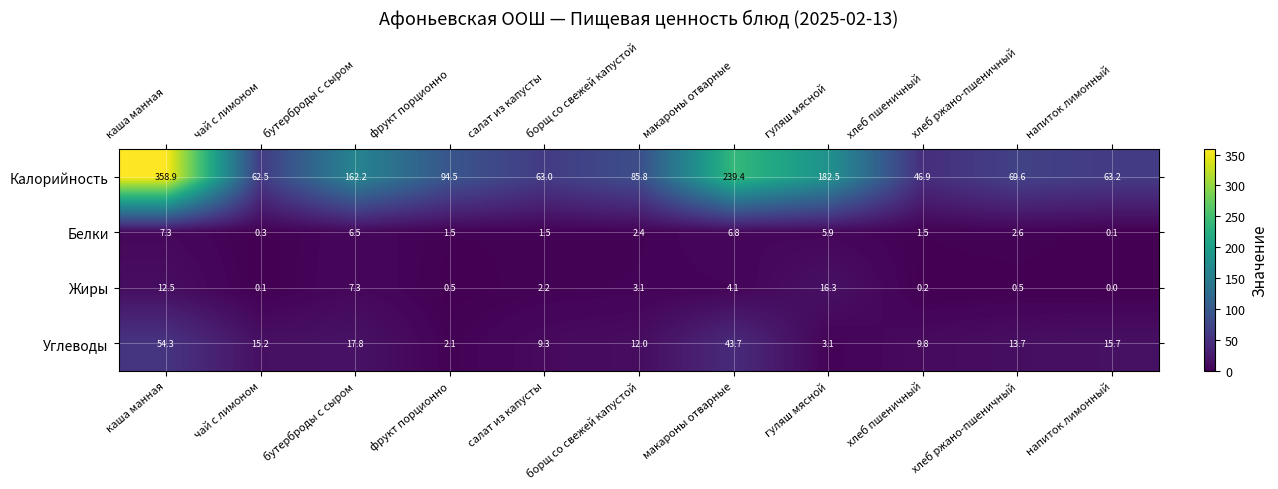

At which label does Углеводы reach its minimum?

фрукт порционно